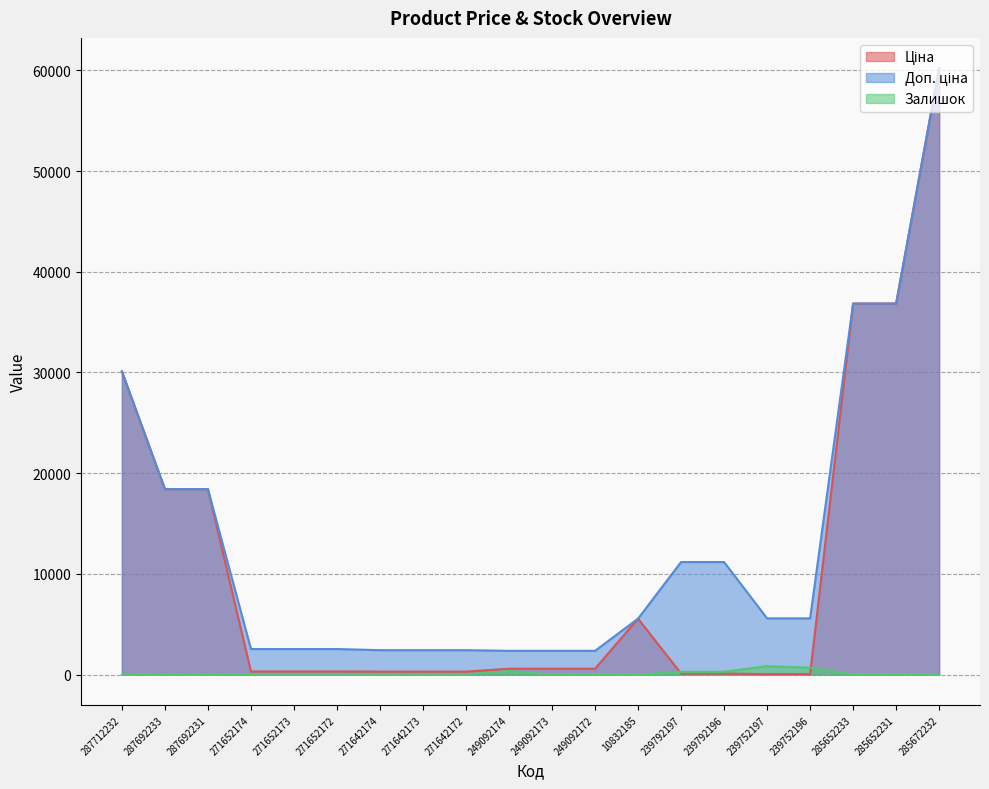

Is the value of Доп. ціна at 271642173 greater than the value of Ціна at 271652172?

Yes